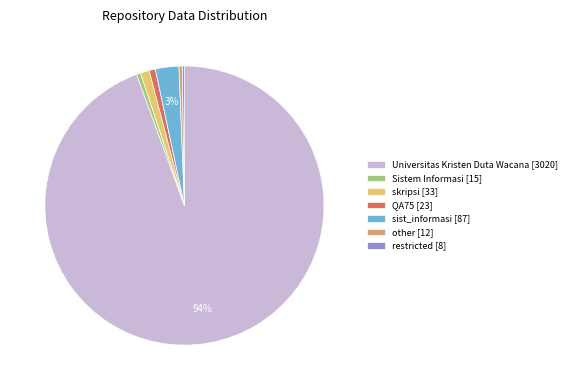

Which slice represents more than half of the pie?

Universitas Kristen Duta Wacana